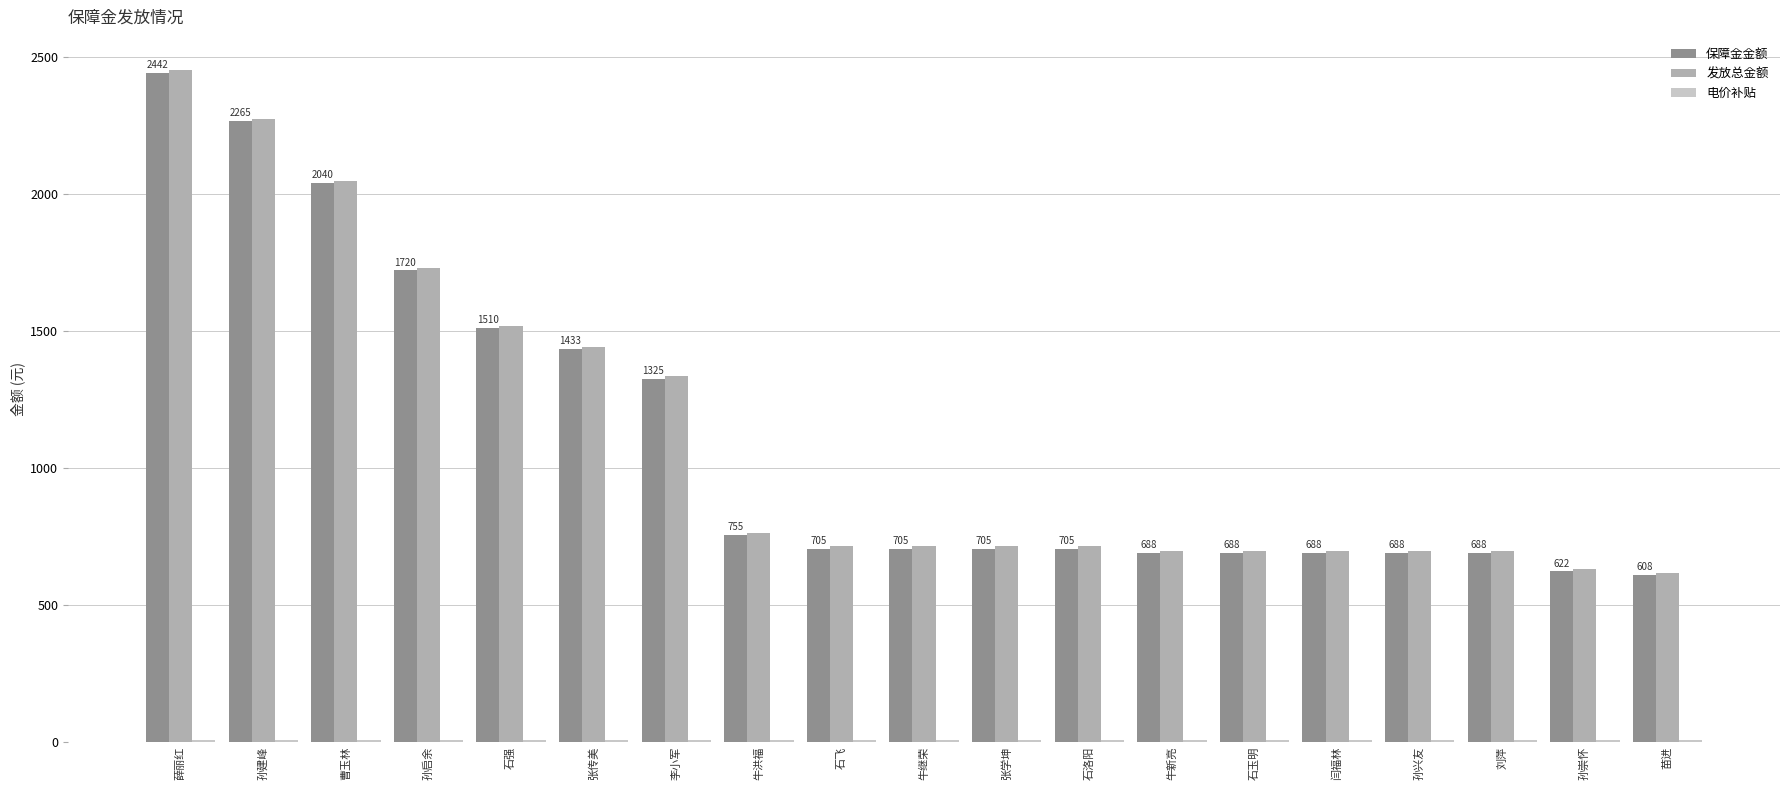

What is the spread (max minus min) of values at 李小军?

1325.3